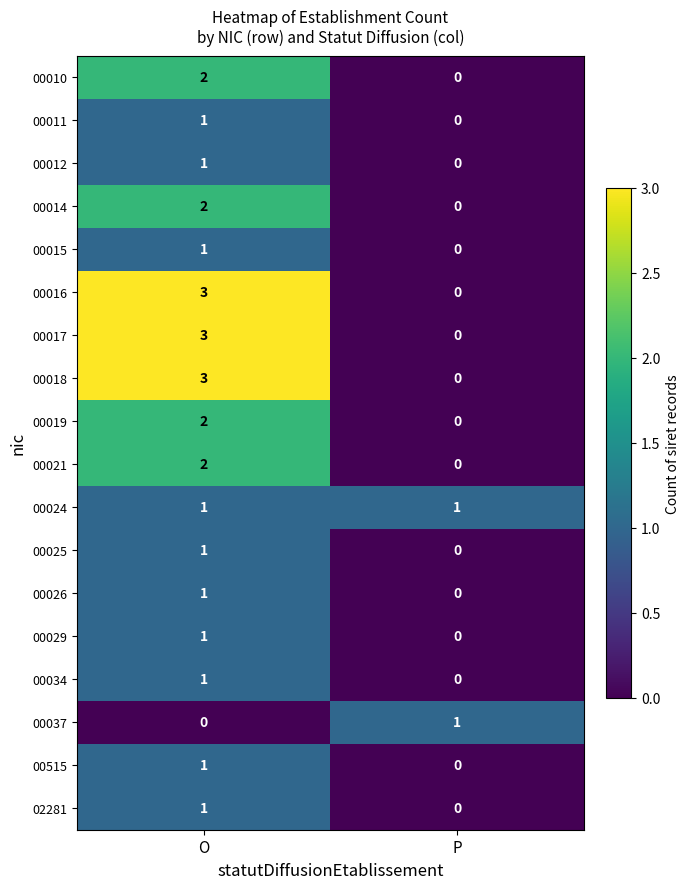

Which category has the highest value across all series?

O